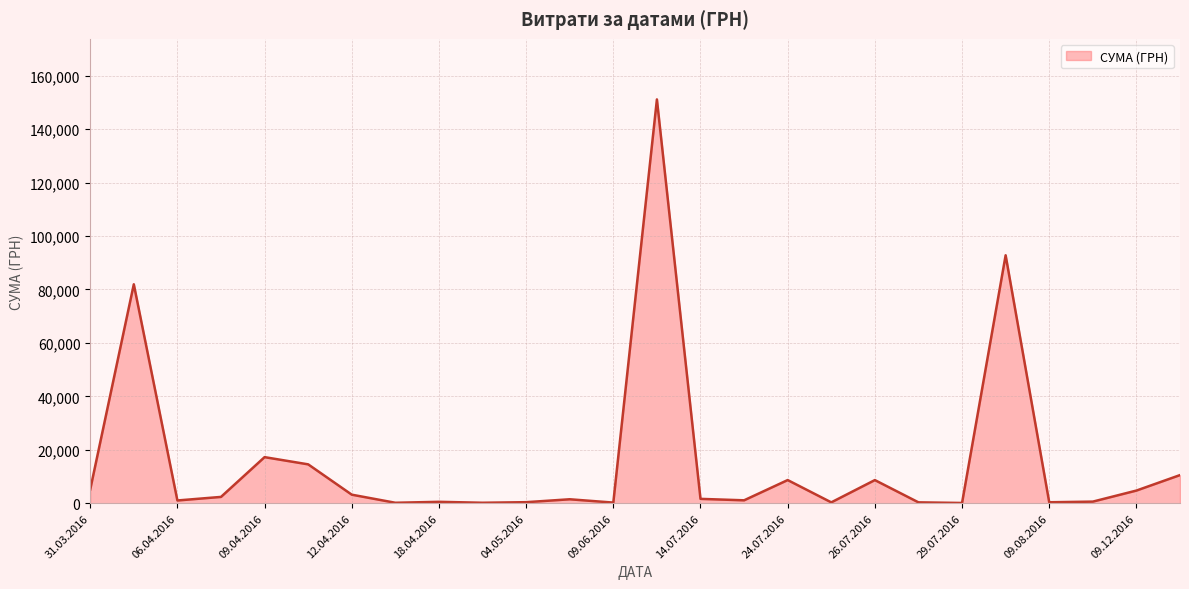

What is the maximum value shown in the chart?

151115.9